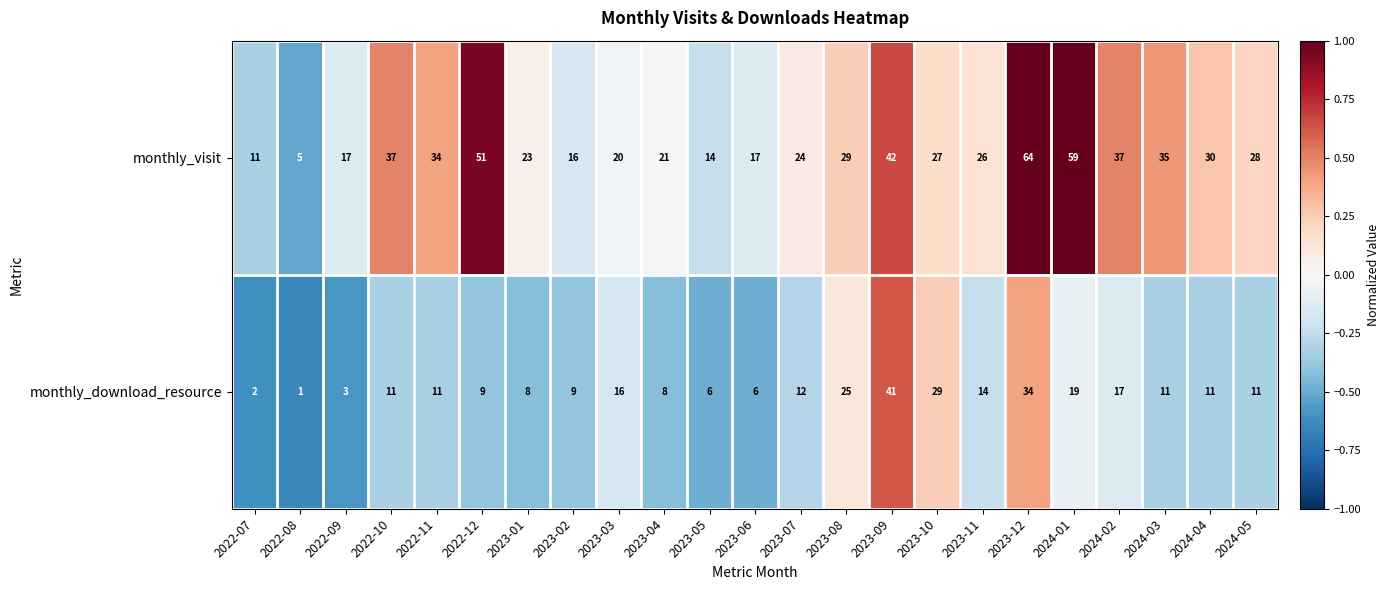

The value of monthly_download_resource at 2023-03 is 16. True or false?

True